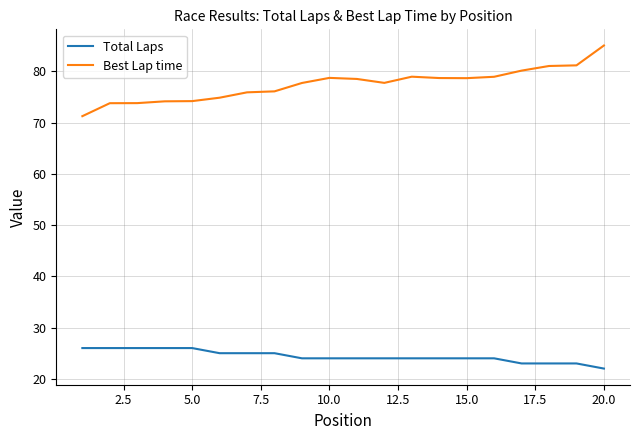

What is the difference between the maximum and minimum values in the Best Lap time series?

13.8